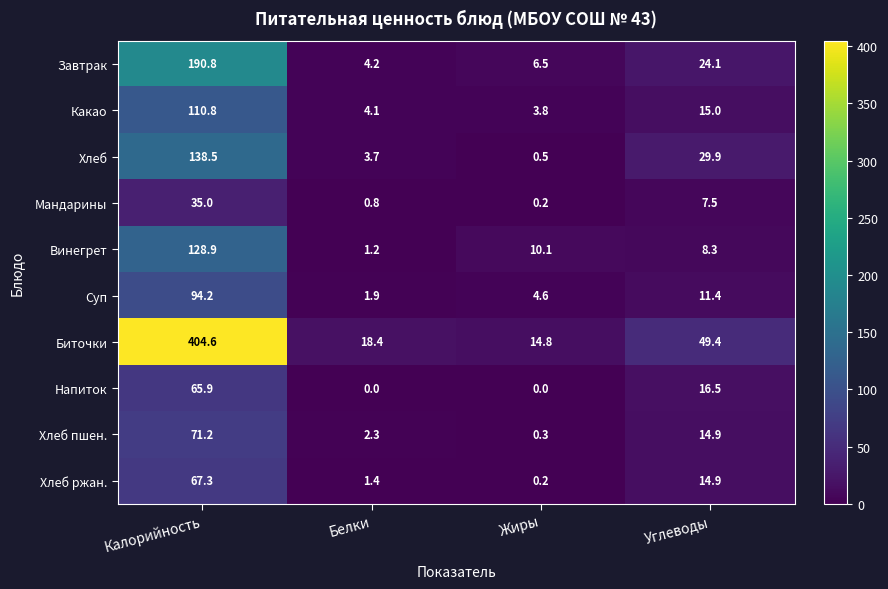

Which label corresponds to the largest value in the chart?

Калорийность